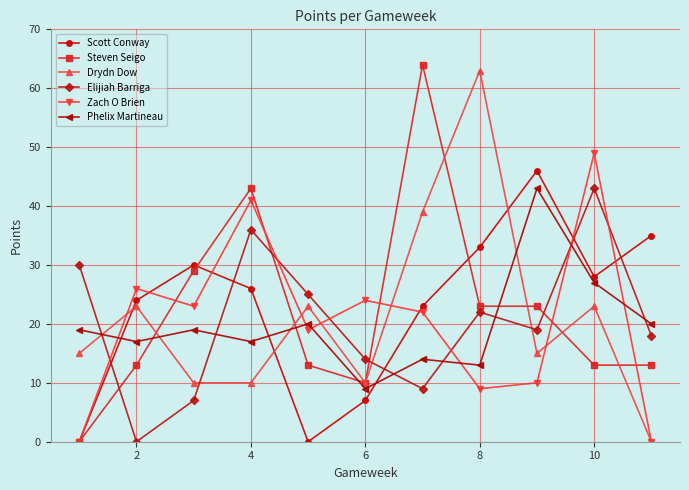

At how many categories does at least one series exceed 11?

11